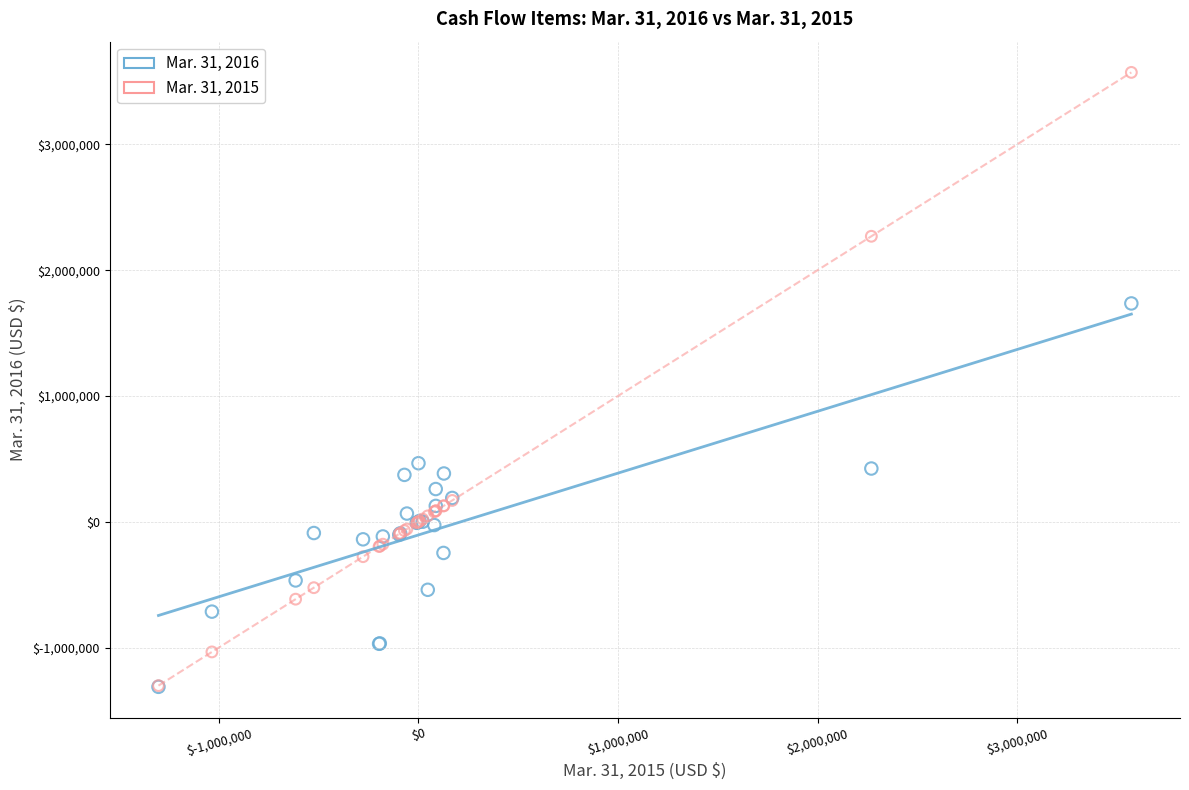

Across all series, what Y value is closest to 1129899?

1735621